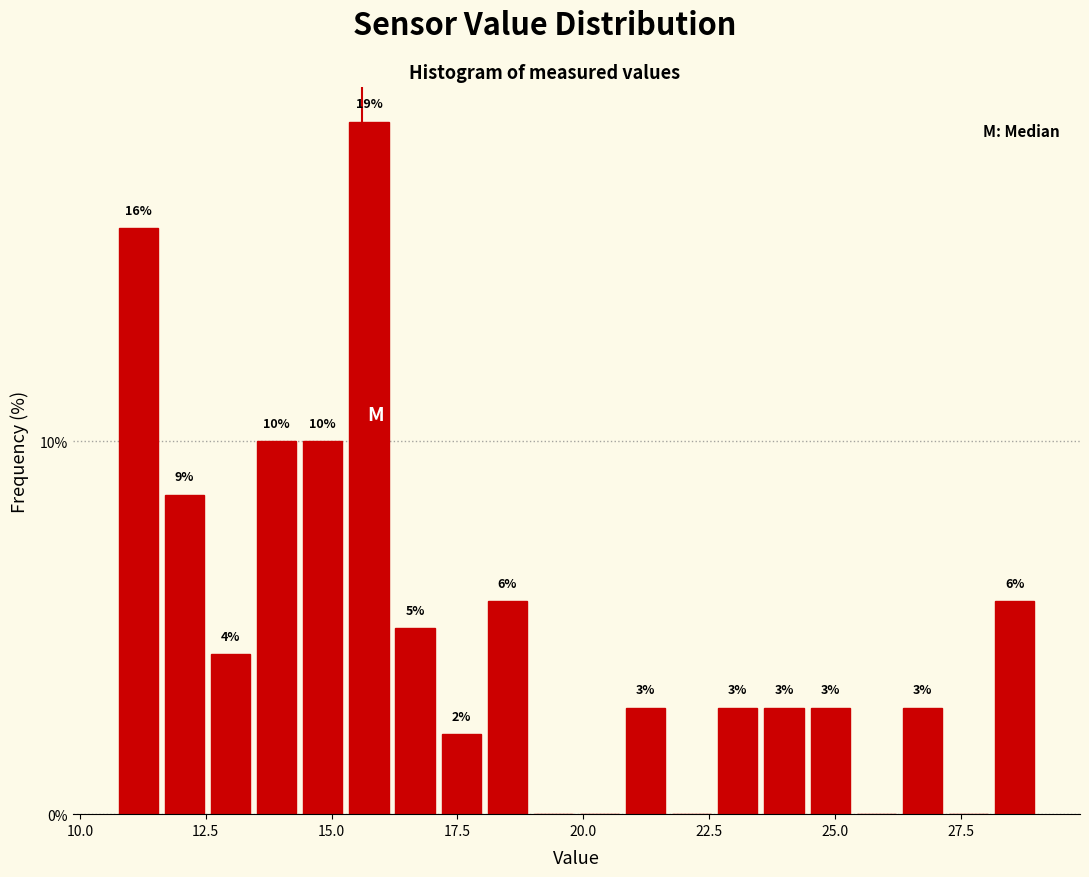

Around what value on the x-axis is the tallest bar? Give the approximate position of its centre, as read against the axis.

15.5